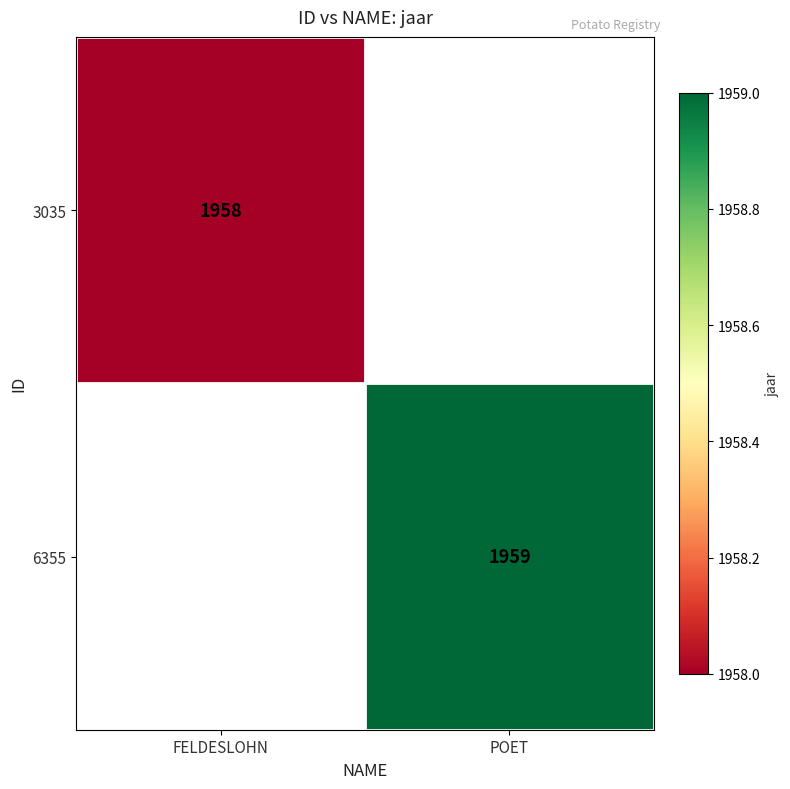

Is the value of 6355 at POET greater than the value of 3035 at FELDESLOHN?

Yes